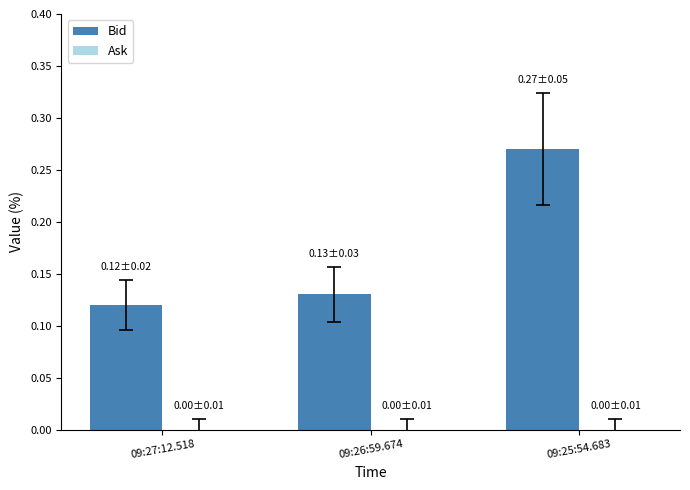

What is the label of the 1st bar from the left?

09:27:12.518